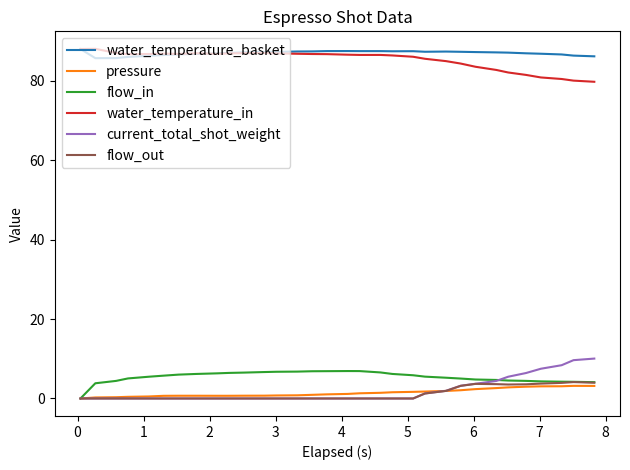

What is the highest value of the flow_in series?

6.9